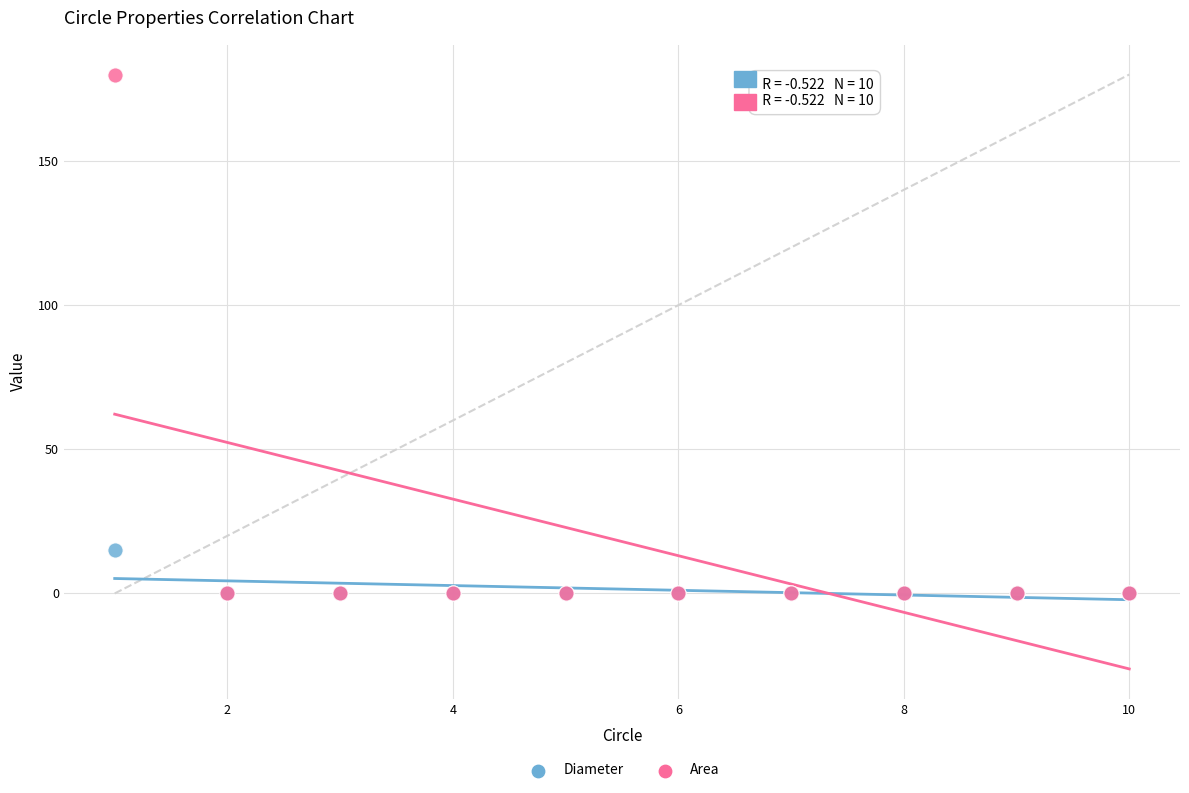

Across all series, what Y value is closest to 90?

15